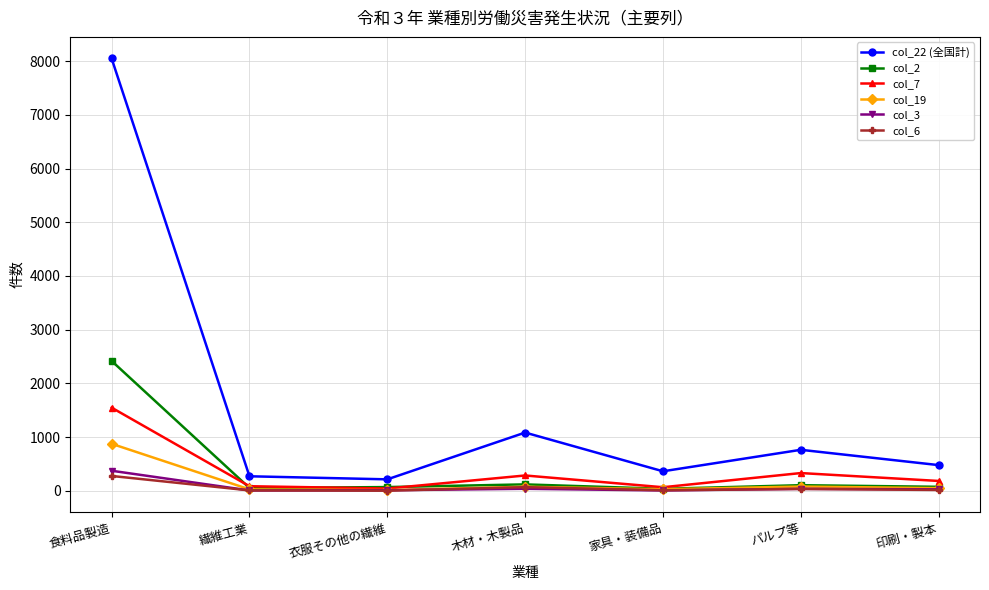

Where is col_2 nearest to the value 1227?

木材・木製品